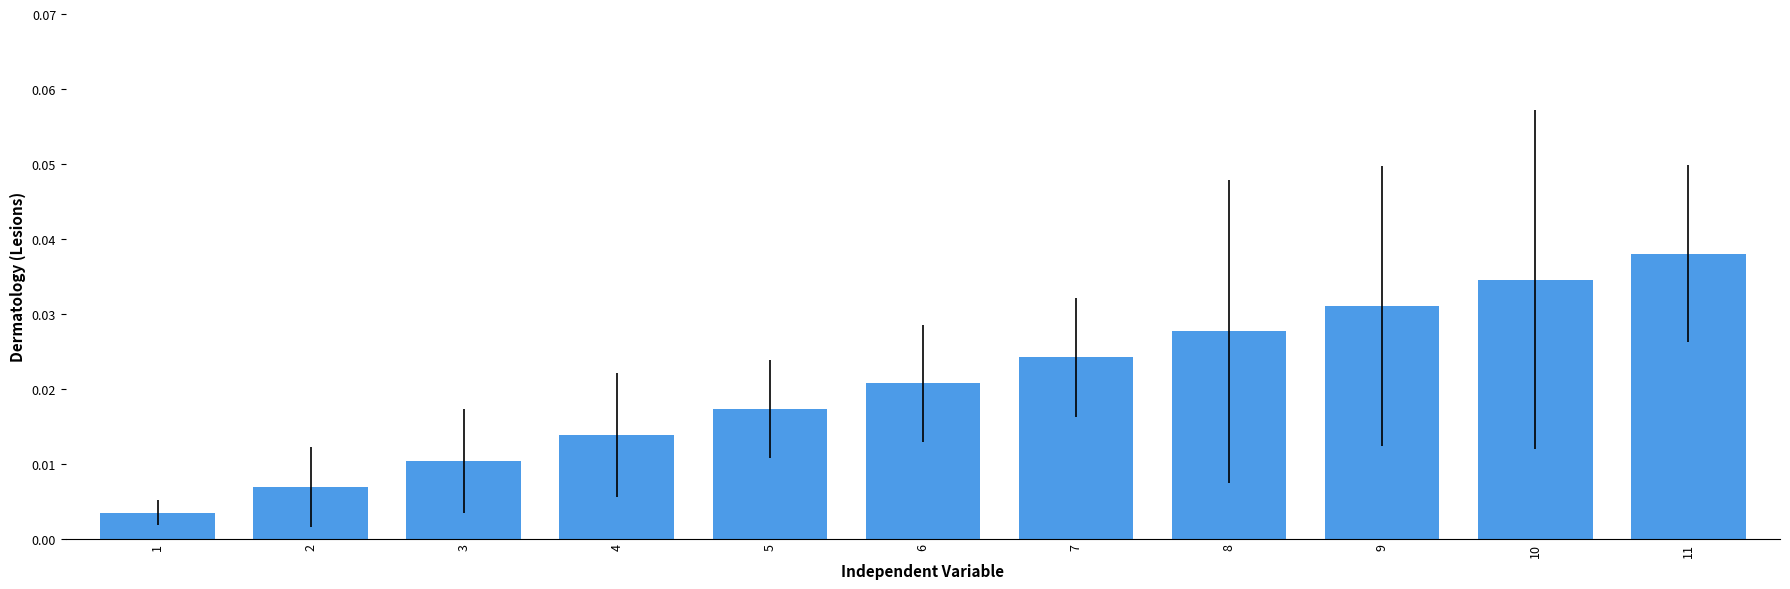

At which category does the chart reach its peak across all series?

11